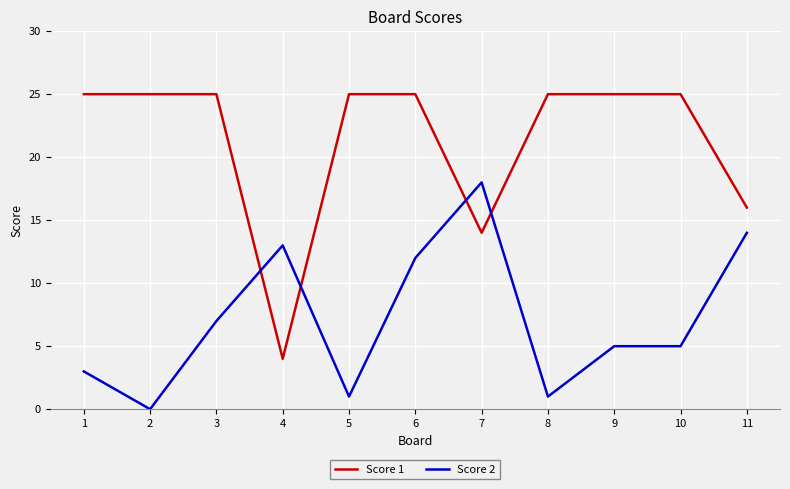

List the series in order of their peak value, lowest first.

Score 2, Score 1